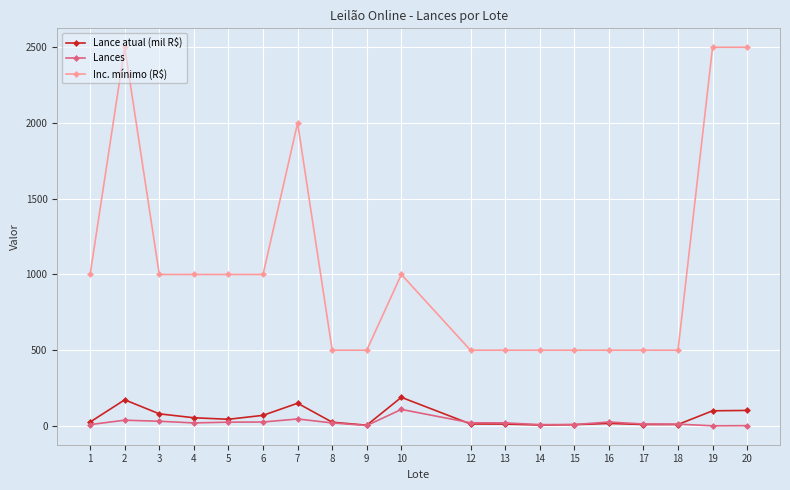

The value of Lance atual (mil R$) at 13 is 12.5. True or false?

True